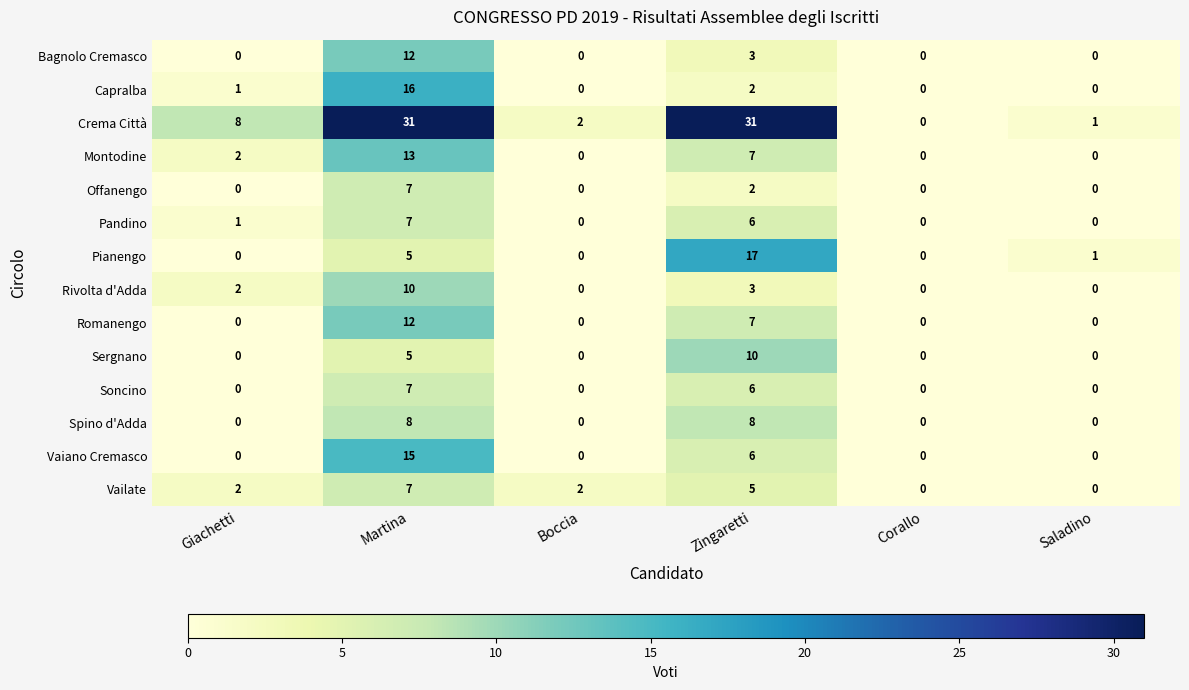

At which category is the sum across all series the highest?

Martina